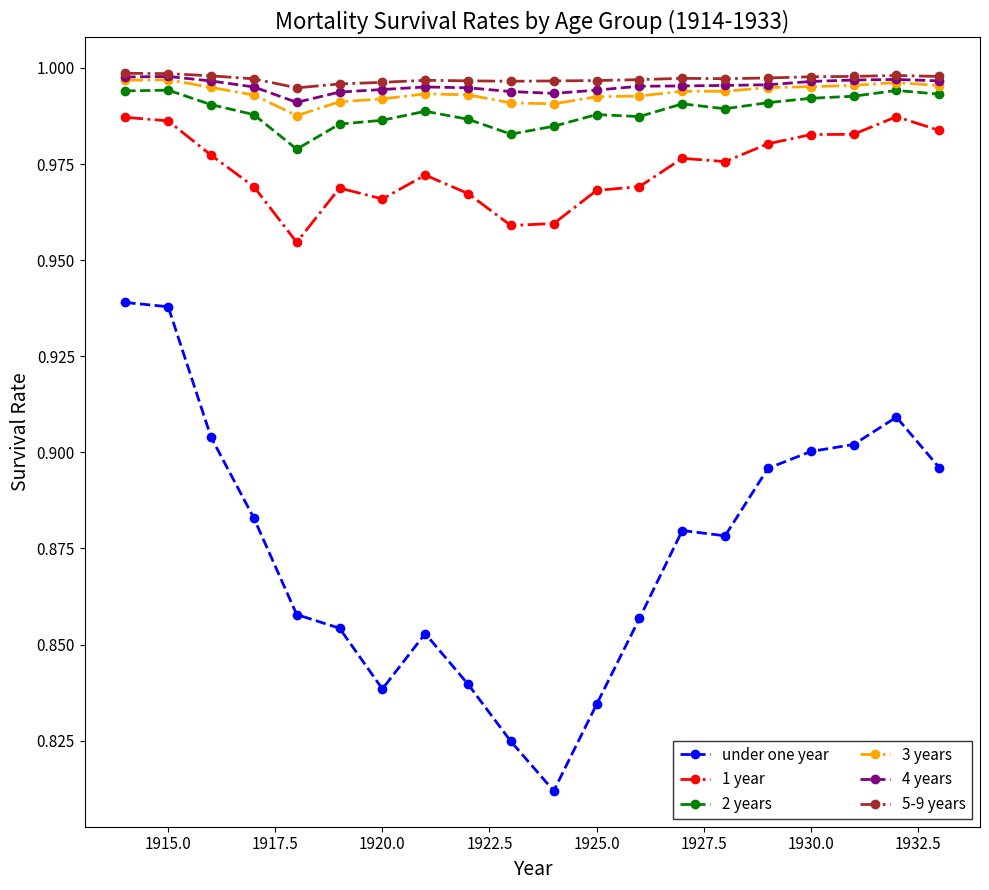

Which series has the widest spread of values?

under one year